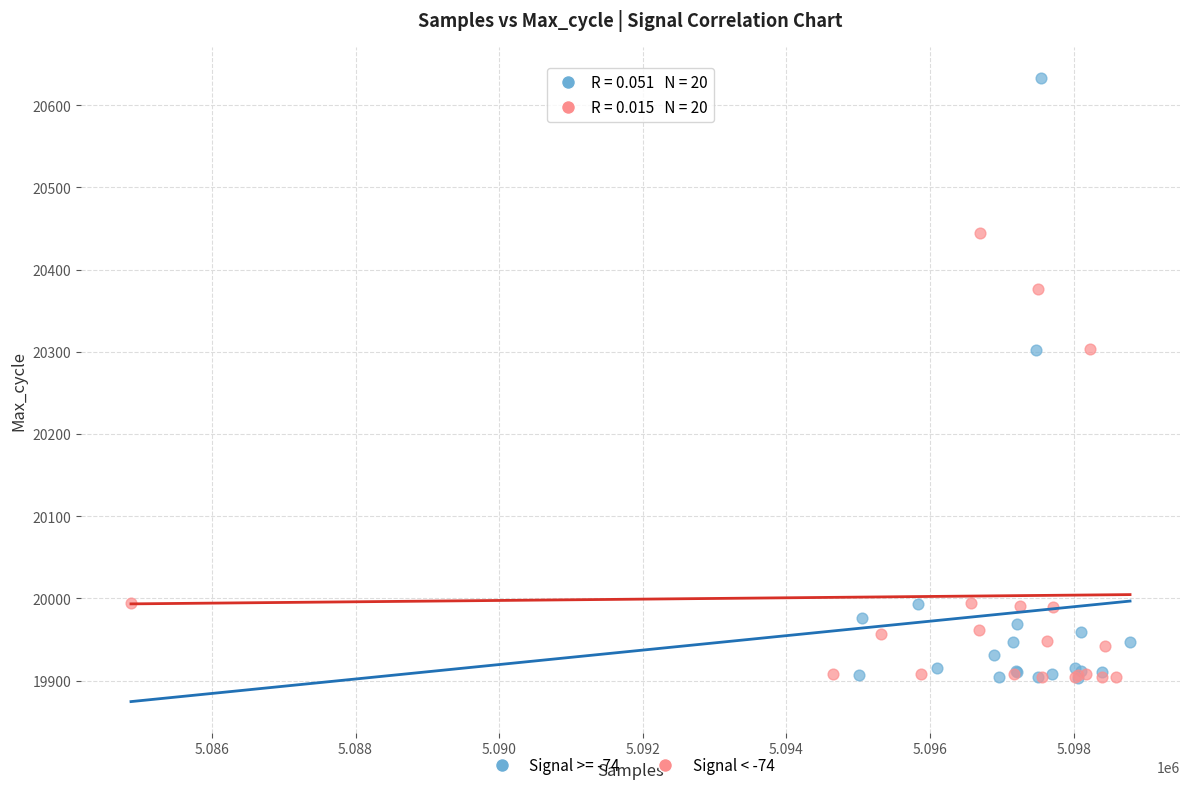

Which series has the largest Y range (max minus min)?

Signal >= -74